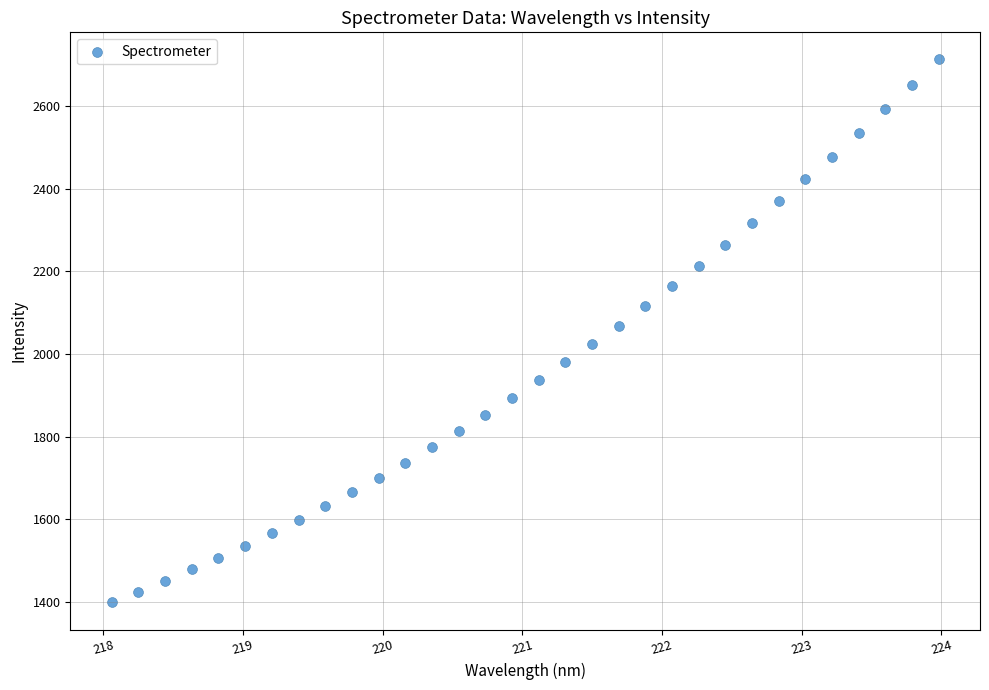

What is the range of Y values (max minus min)?

1314.4